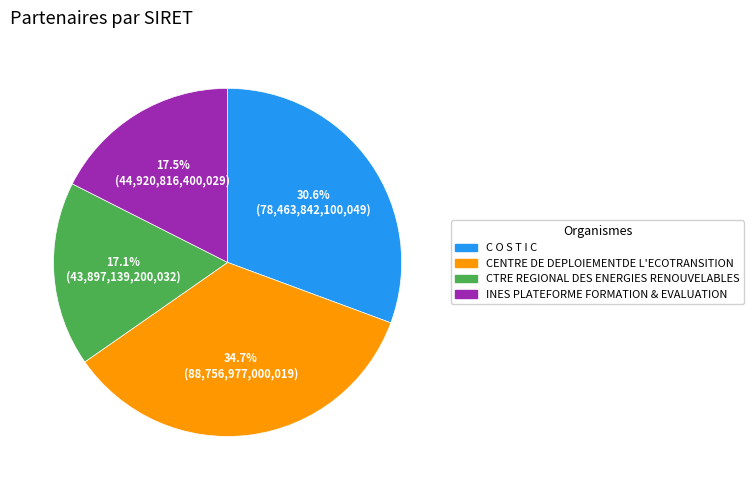

Which category has the biggest portion of the pie?

CENTRE DE DEPLOIEMENTDE L'ECOTRANSITION